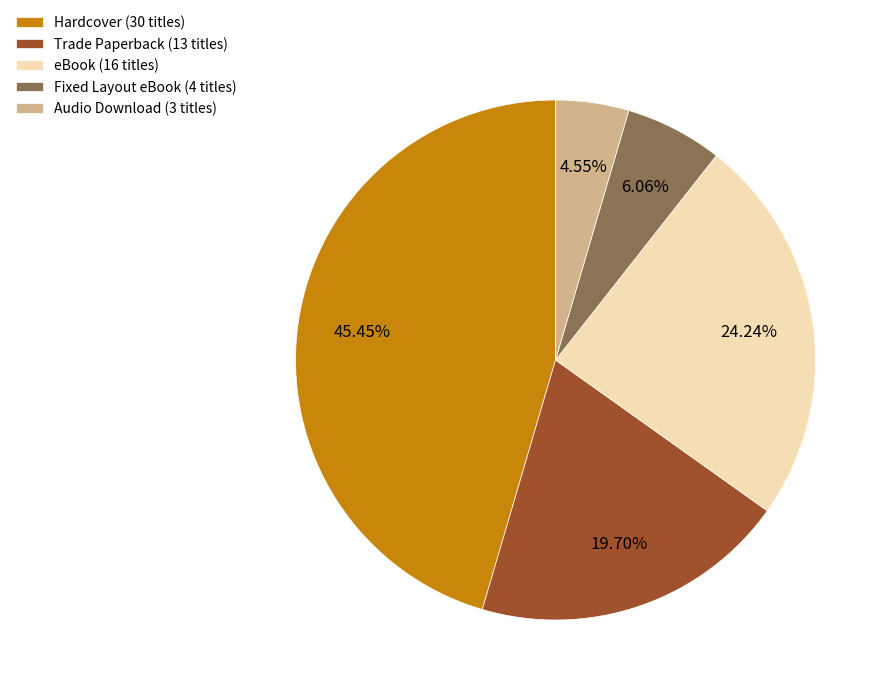

To the nearest percent, what is the difference between the eBook and Audio Download slice percentages?

20%